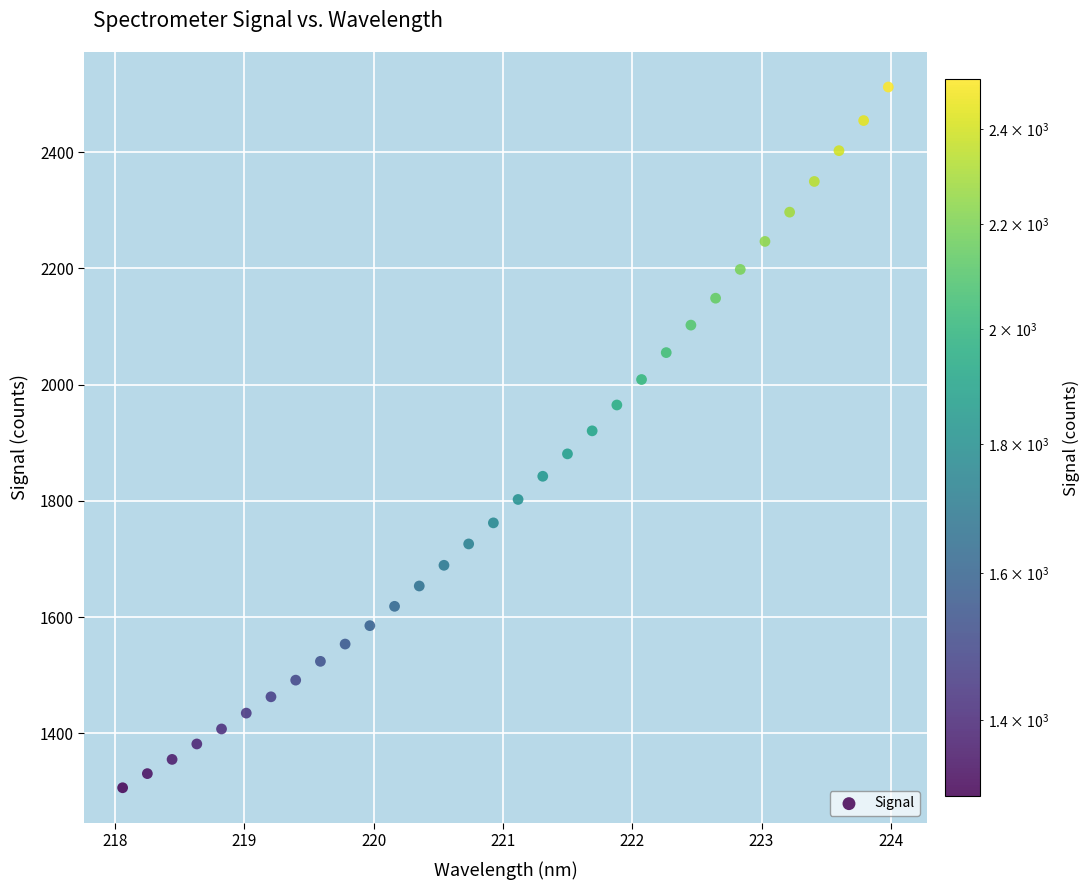

What is the range of X values (max minus min)?

5.9